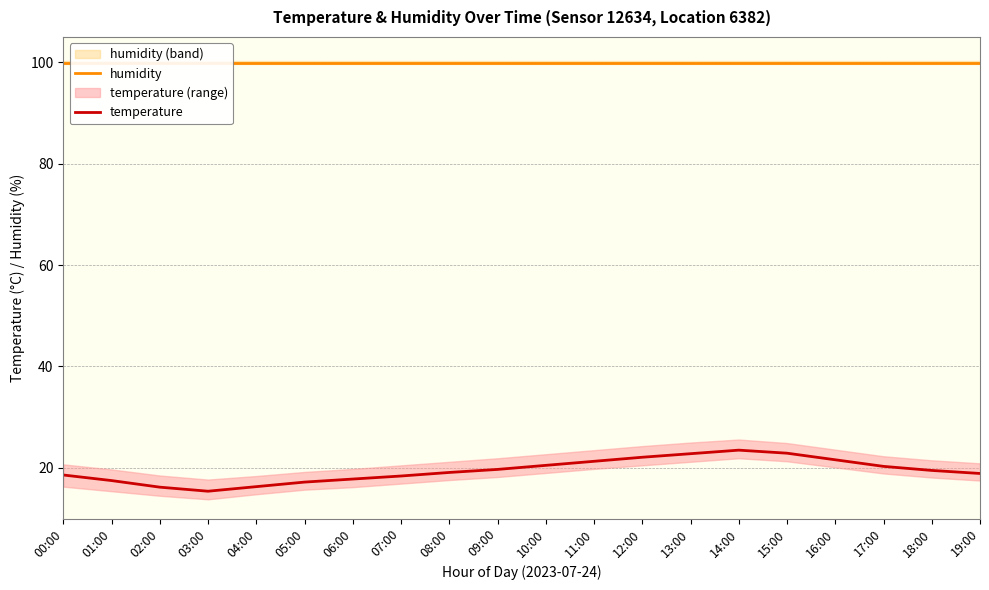

True or false: humidity and temperature cross at least once.

False